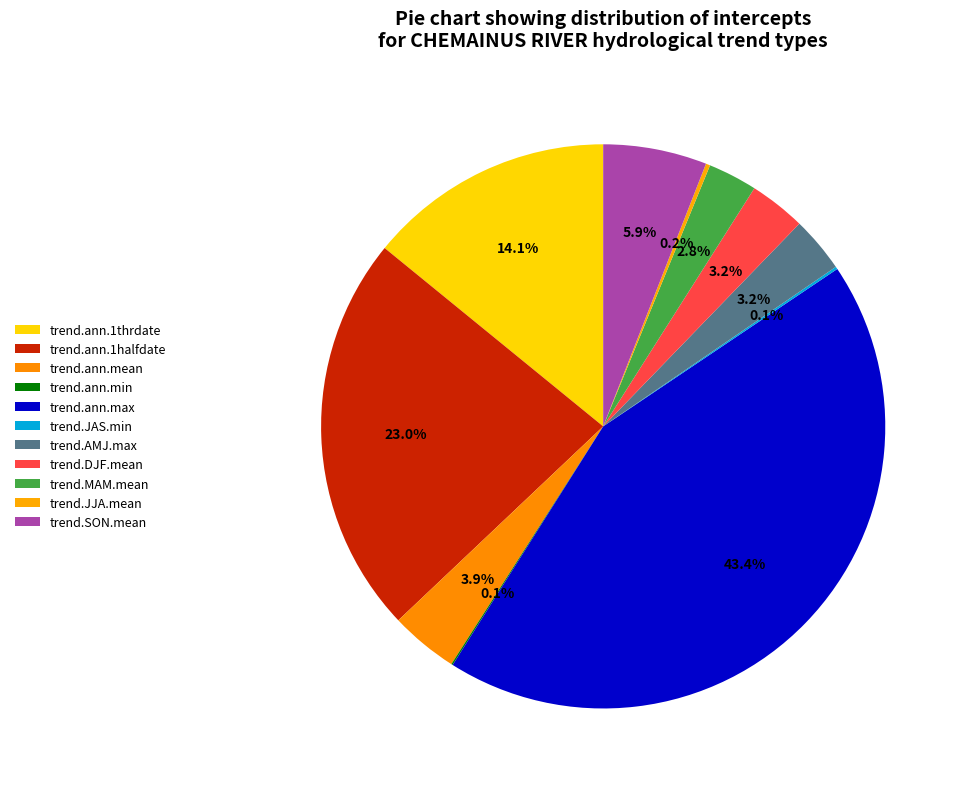

To the nearest percent, what percentage of the pie is trend.ann.1thrdate?

14%